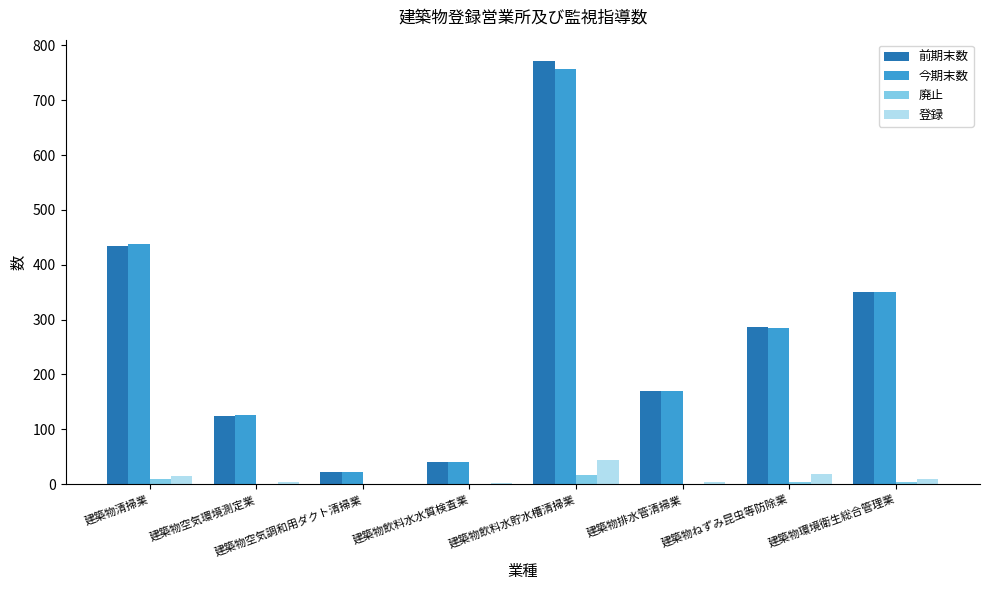

How many data points does each series have?

8